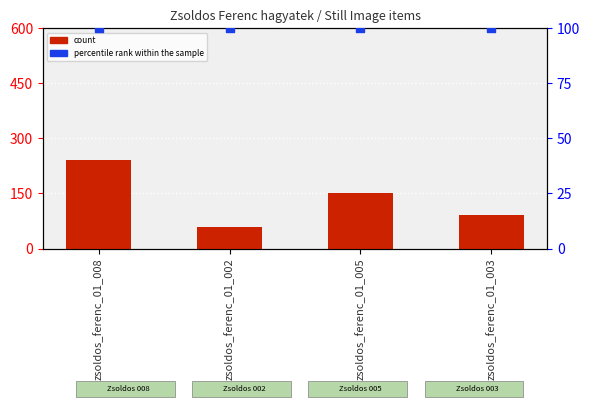

Is the value of percentile rank within the sample at zsoldos_ferenc_01_003 greater than the value of count at zsoldos_ferenc_01_005?

No